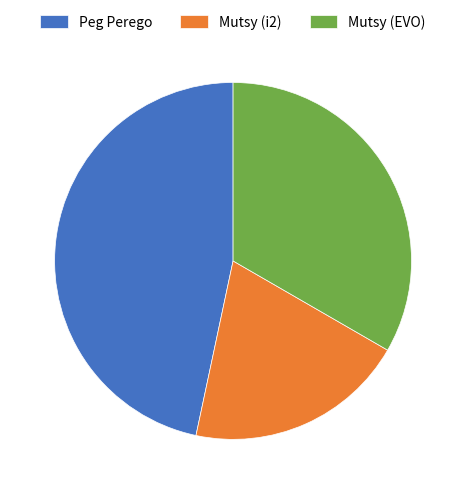

Is there a majority slice in this chart?

No